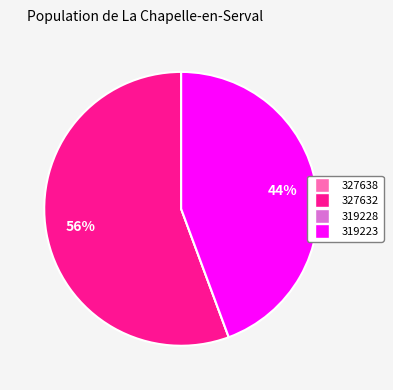

Is 327632 the majority of the pie?

Yes